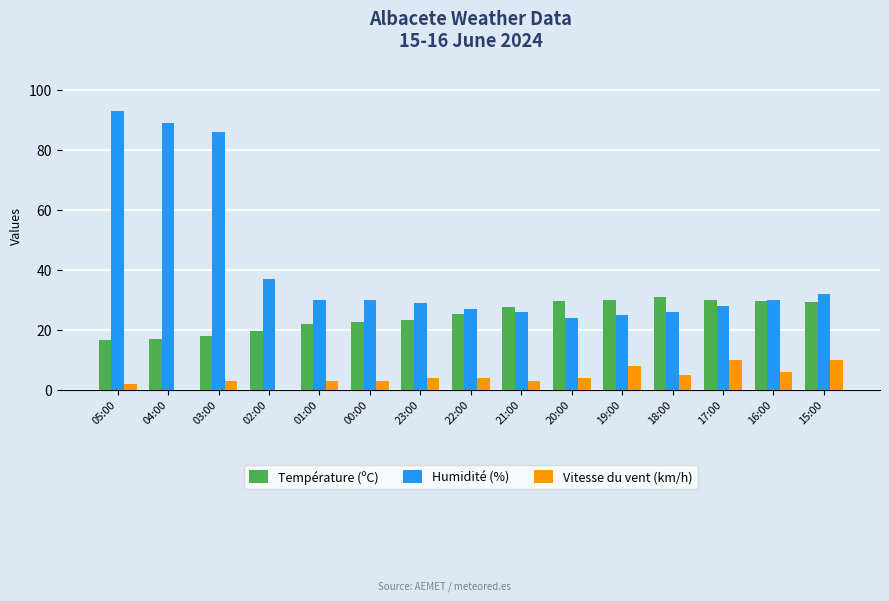

What is the sum of all Humidité (%) values?

612.0